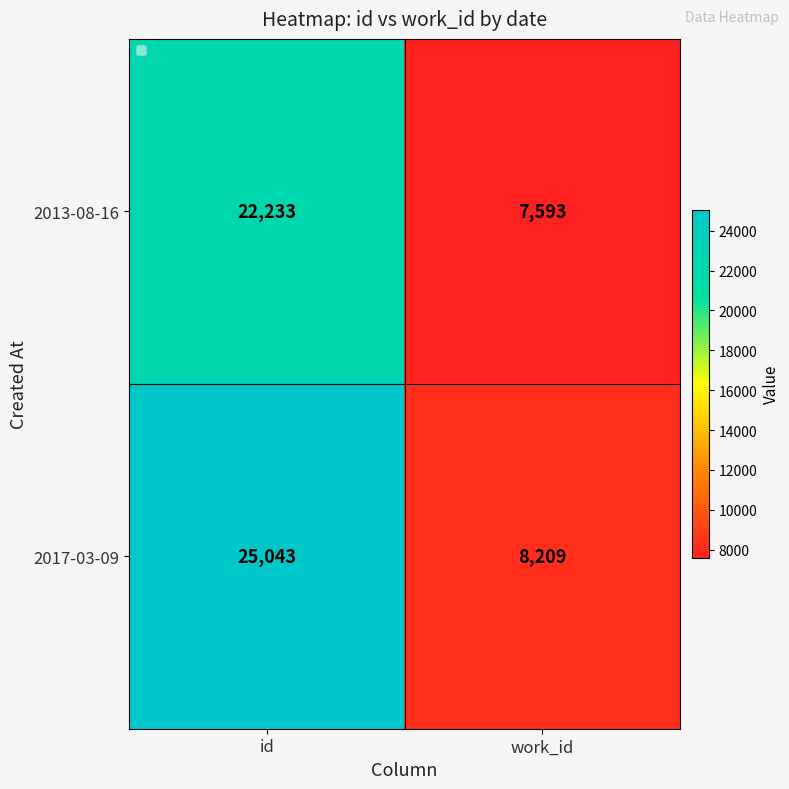

At how many categories does at least one series exceed 24211?

1